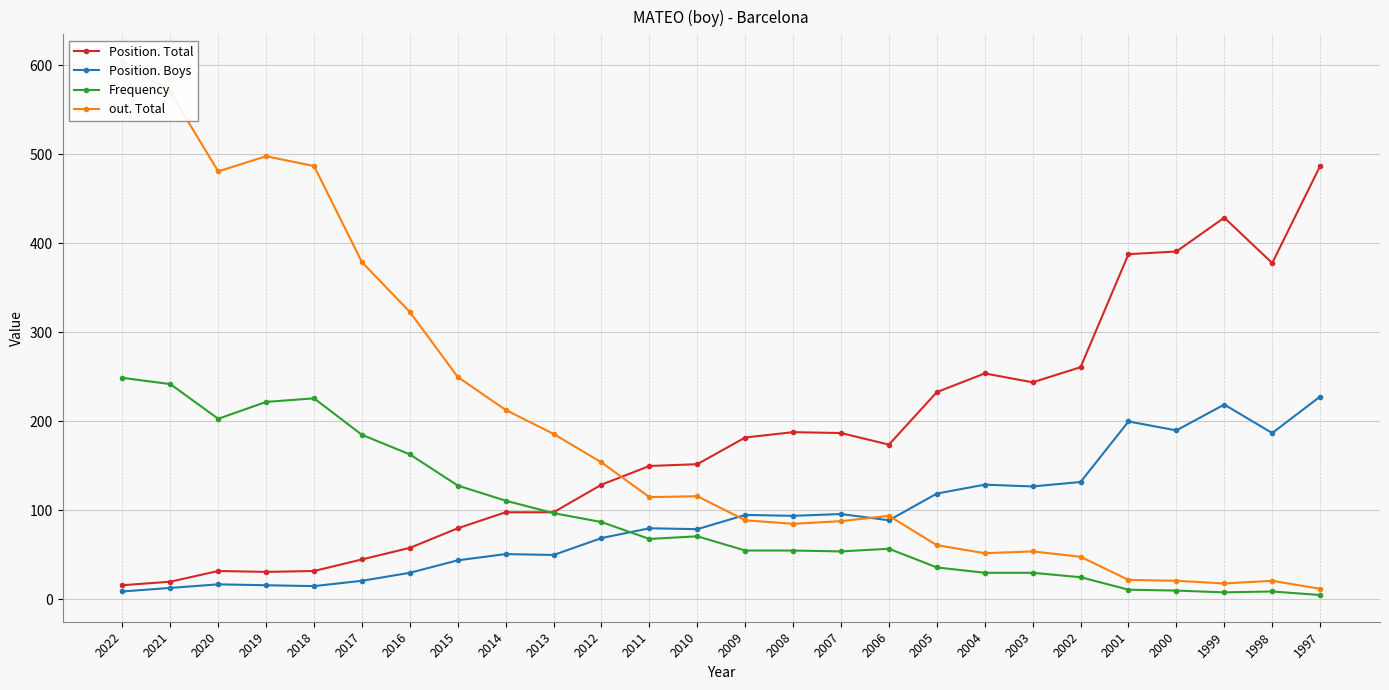

Which series has the largest range (max minus min)?

out. Total